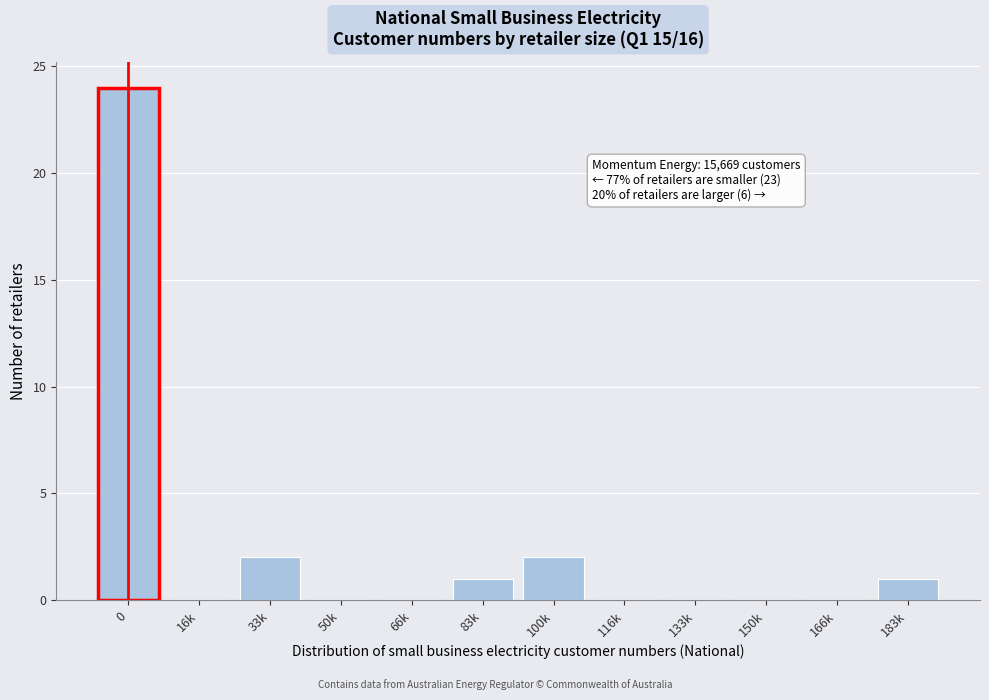

Reading left to right, transcribe all the data shown in this chart.

0=24	16k=0	33k=2	50k=0	66k=0	83k=1	100k=2	116k=0	133k=0	150k=0	166k=0	183k=1